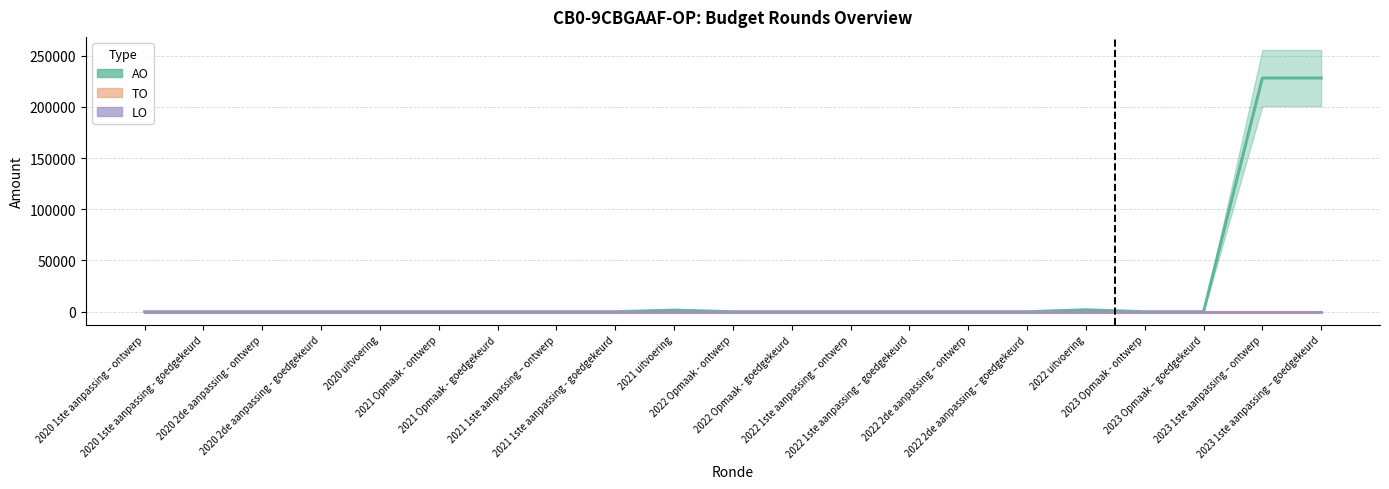

True or false: LO and TO intersect in this chart.

False